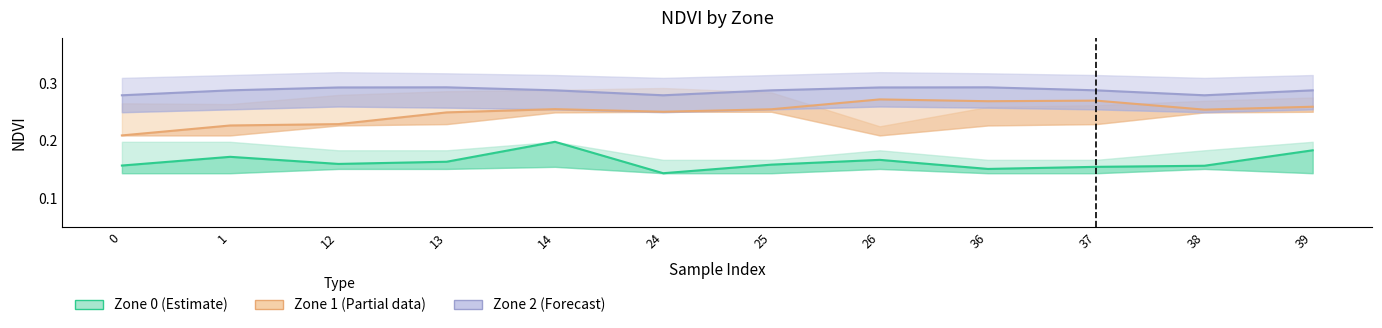

Reading right to left, extract all data points from this chart.

Zone 0 (Estimate): 0.2	0.2	0.2	0.2	0.2	0.2	0.1	0.2	0.2	0.2	0.2	0.2
Zone 1 (Partial): 0.3	0.3	0.3	0.3	0.3	0.3	0.3	0.3	0.2	0.2	0.2	0.2
Zone 2 (Forecast): 0.3	0.3	0.3	0.3	0.3	0.3	0.3	0.3	0.3	0.3	0.3	0.3